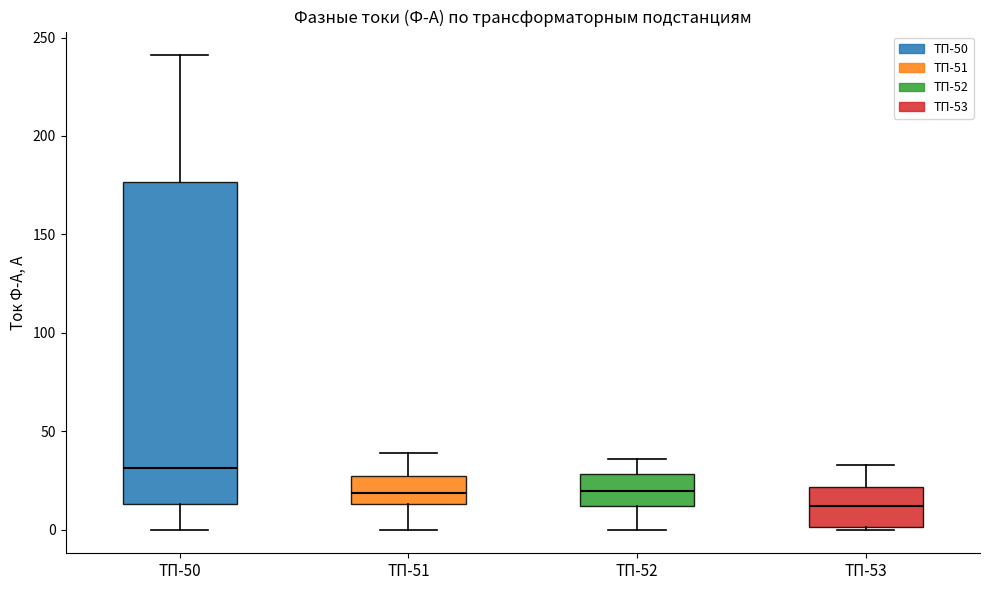

Where is the upper edge of the box for ТП-51 on the y-axis? The values are not printed on the chart, so give them approximately, as read against the axis.

25